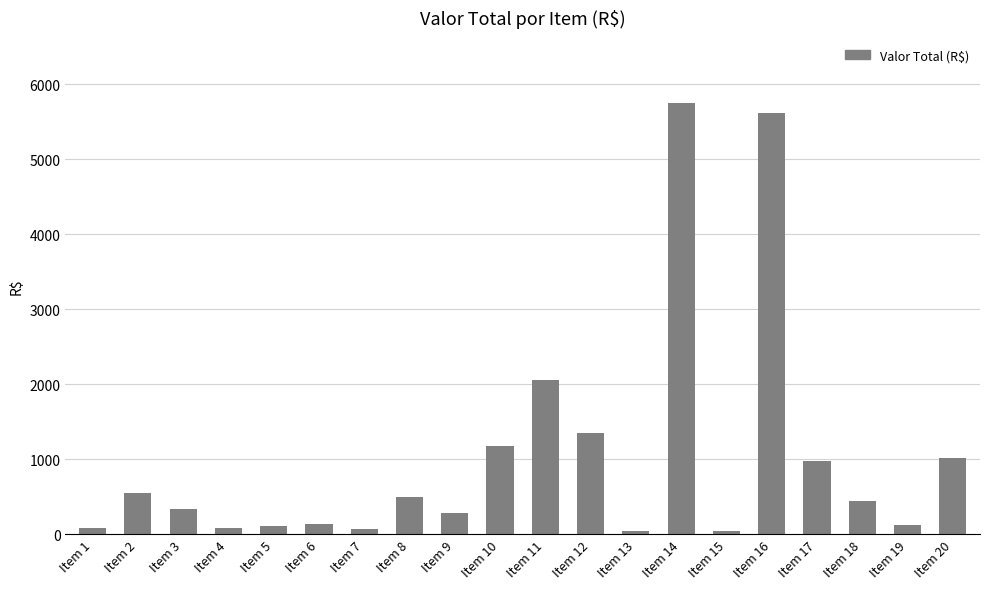

What is the average value?

1037.4